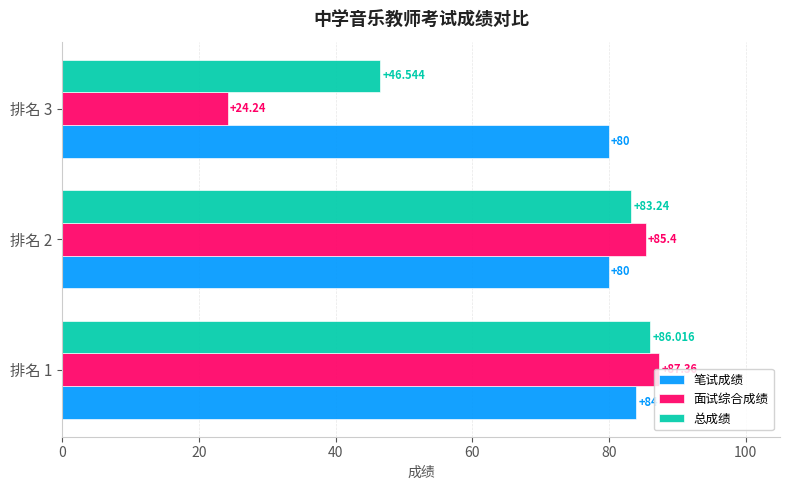

Which series changed the most between 排名 1 and 排名 2?

笔试成绩